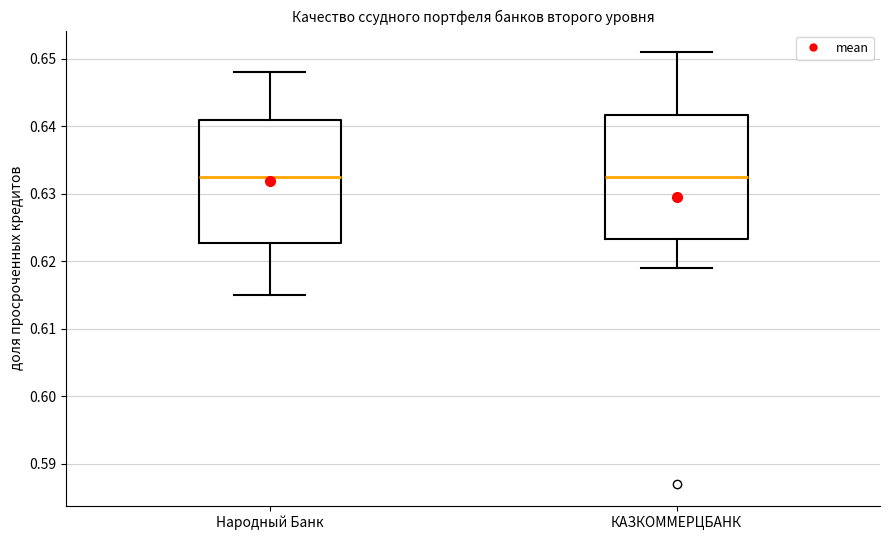

Where does the lower whisker of the box for Народный Банк end on the y-axis? The values are not printed on the chart, so give them approximately, as read against the axis.

0.615